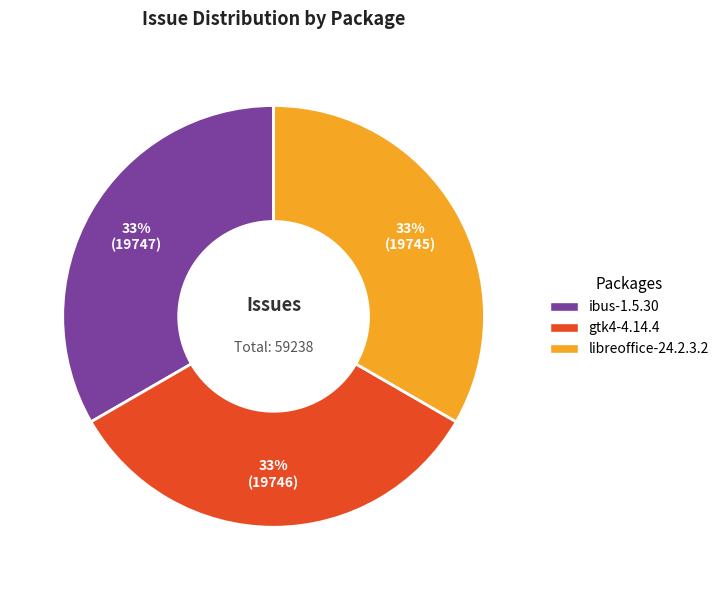

Combined, do gtk4-4.14.4 and ibus-1.5.30 account for over 50%?

Yes